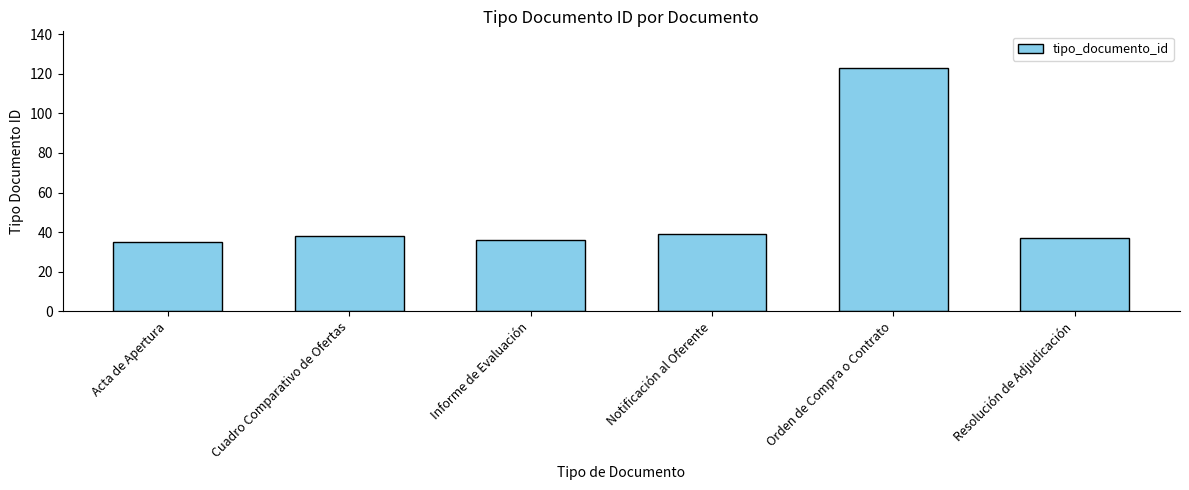

What is the maximum value shown in the chart?

123